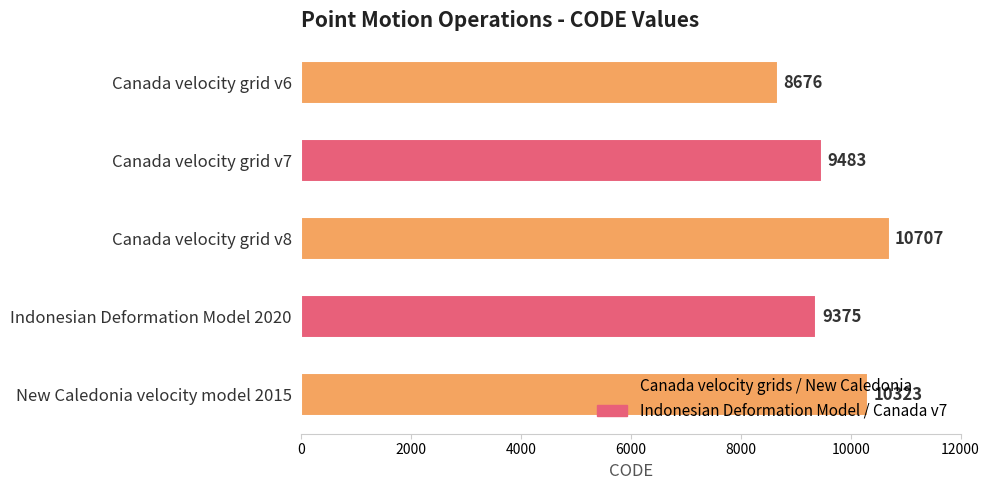

Approximately how many times larger is the value at Indonesian Deformation Model 2020 compared to Canada velocity grid v6?

1.1